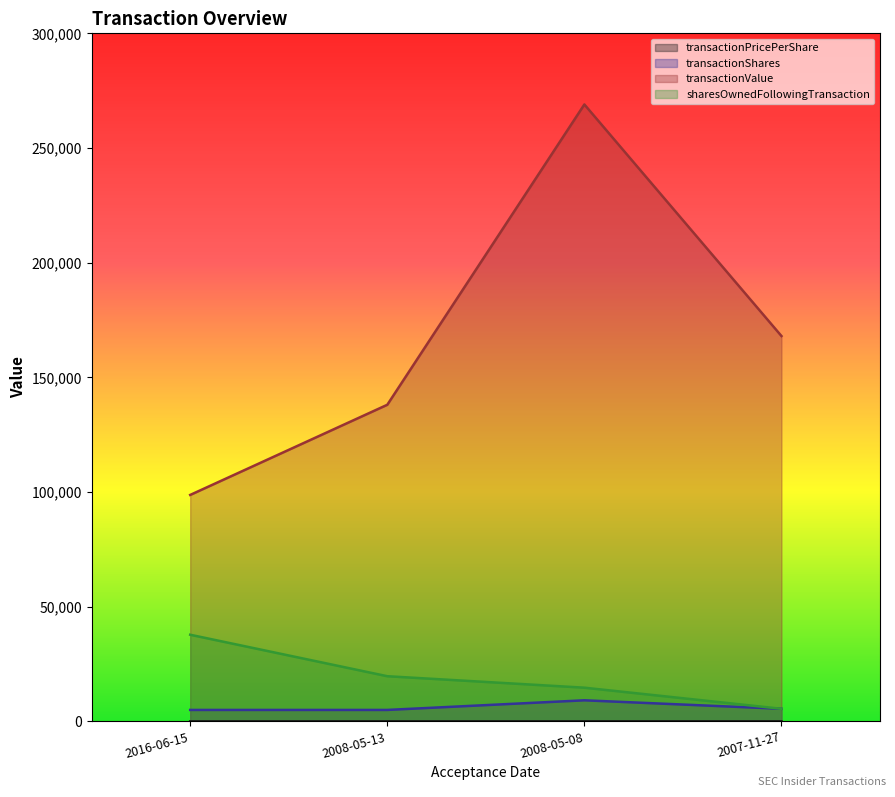

Between 2016-06-15 and 2008-05-13, which series saw the biggest shift?

transactionValue